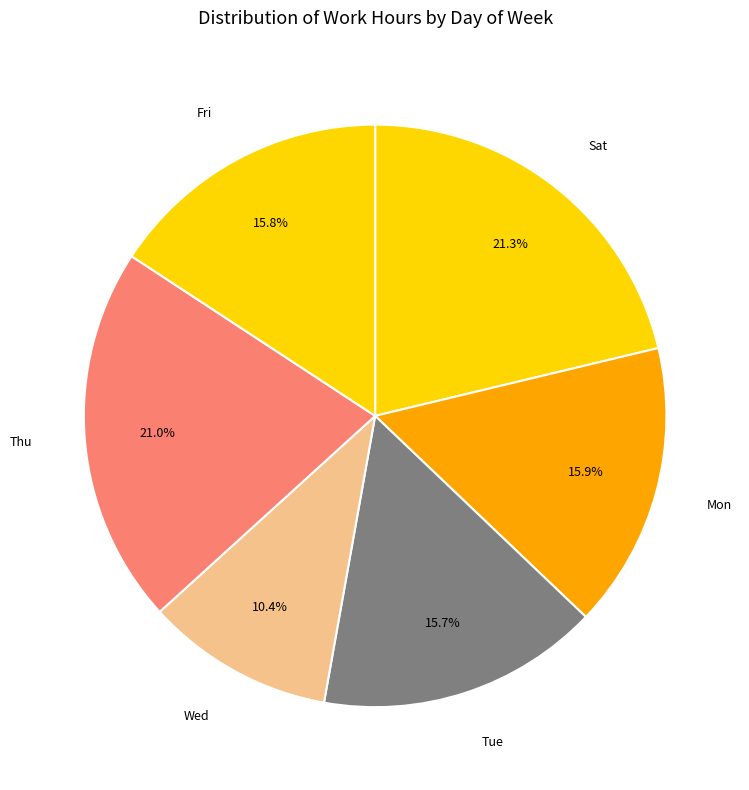

Which has a higher value, Fri or Thu?

Thu